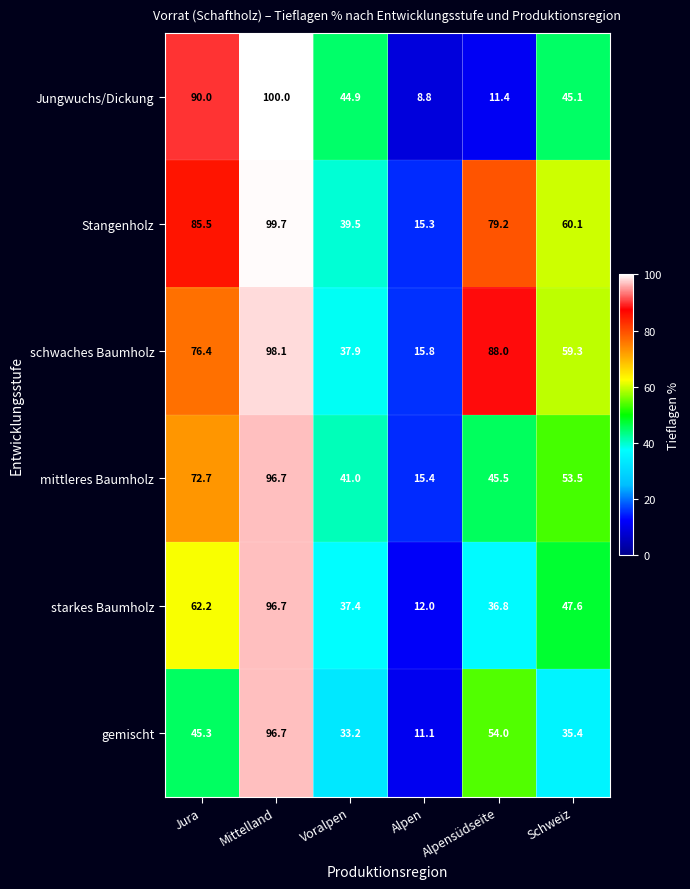

What is the total value across all series at Alpensüdseite?

314.9